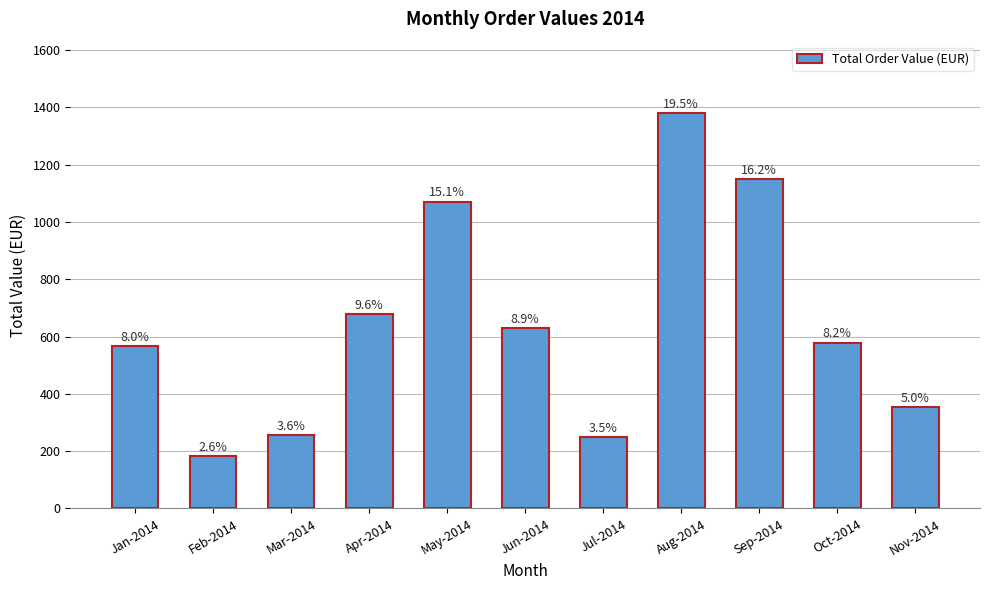

Reading left to right, extract all data points from this chart.

Jan-2014=567.5	Feb-2014=182.7	Mar-2014=256.6	Apr-2014=679.2	May-2014=1071.2	Jun-2014=630.1	Jul-2014=248.0	Aug-2014=1381.1	Sep-2014=1150.4	Oct-2014=578.7	Nov-2014=354.5